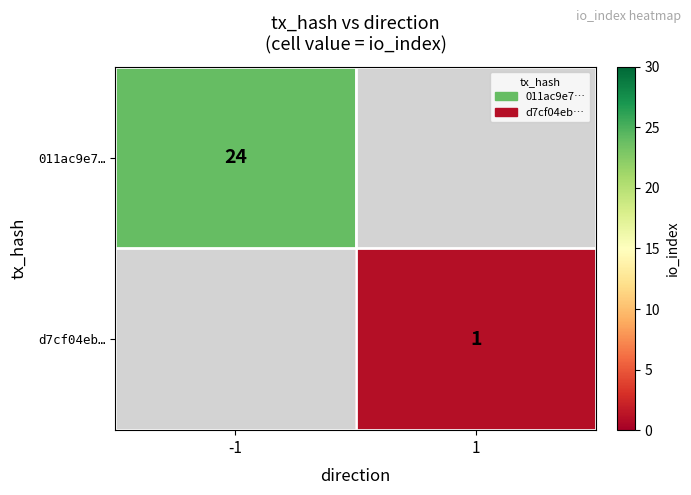

True or false: d7cf04eb… has a value of 0.5 at 1.

False